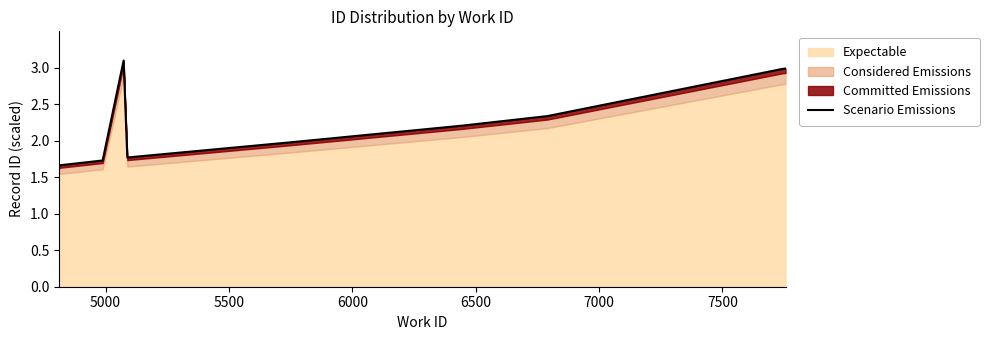

What is the difference between the maximum and minimum values?

1.4